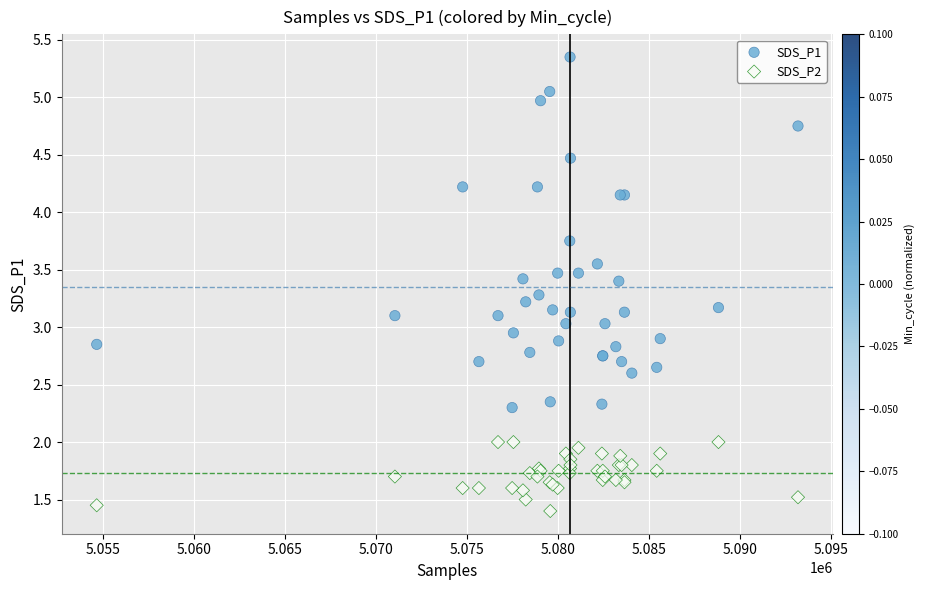

Which series reaches the maximum Y coordinate?

SDS_P1